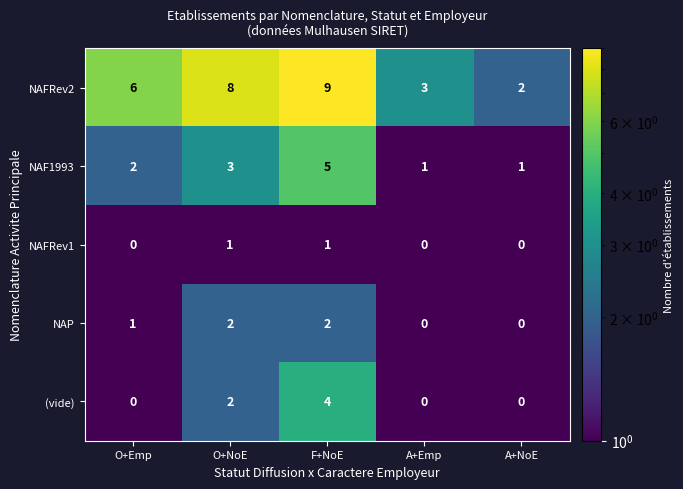

At which label is NAFRev2 closest to 5?

O+Emp